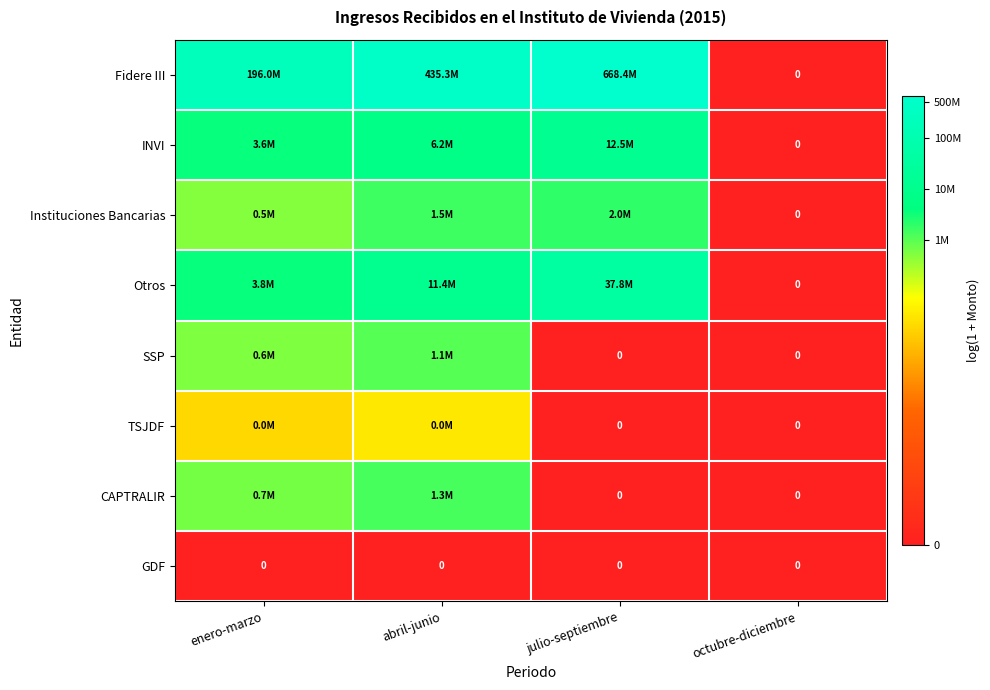

Which series has the largest total across all categories?

Fidere III